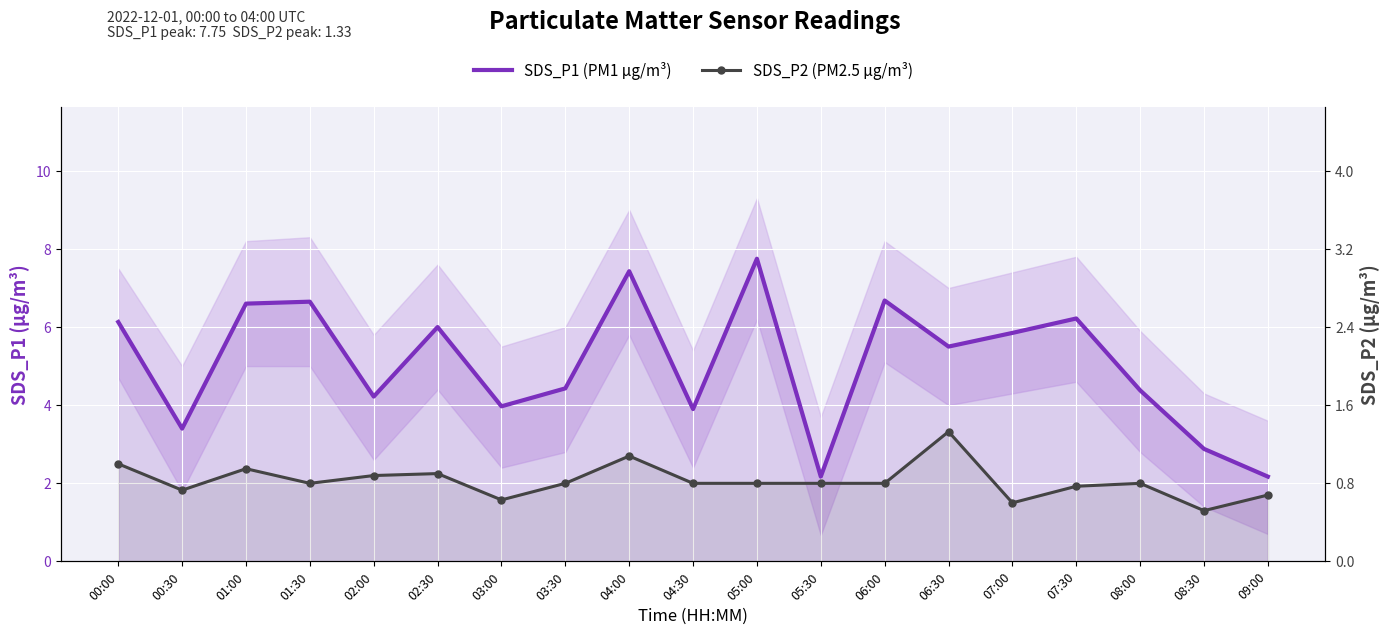

What is the difference between the maximum and minimum values in the SDS_P1 (PM1 µg/m³) series?

5.6